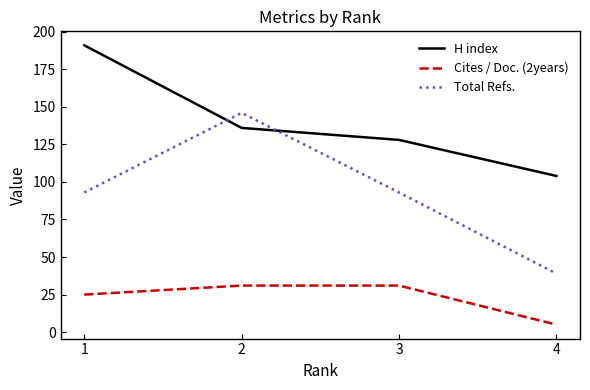

What are all the series names shown in the legend?

H index, Cites / Doc. (2years), Total Refs.